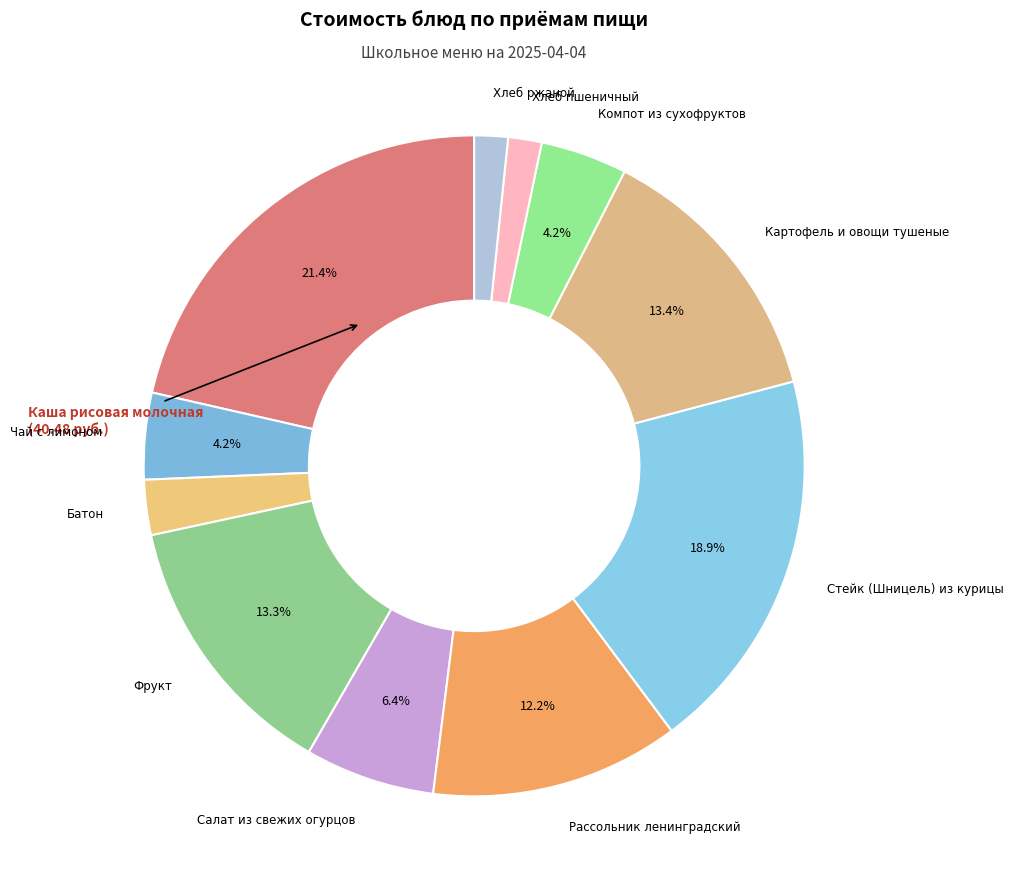

What is the smallest slice in the pie chart?

Хлеб пшеничный